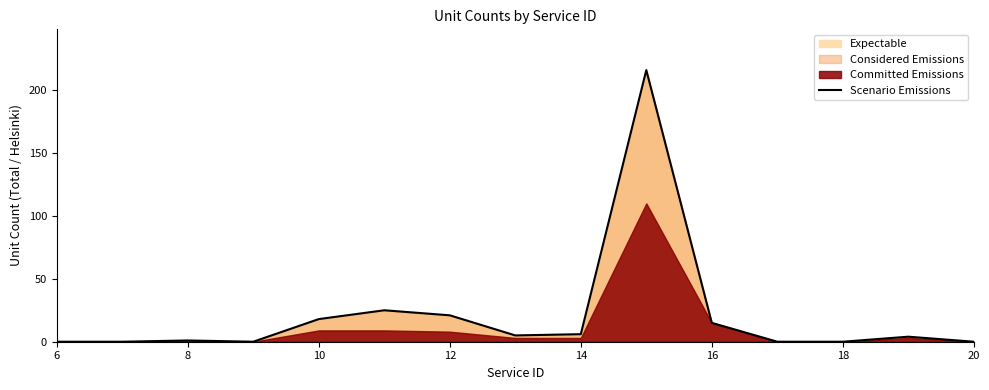

The value of Scenario Emissions at 6 is -71. True or false?

False